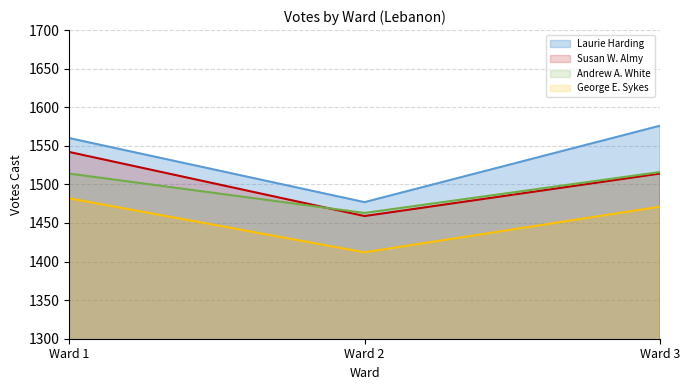

The value of Susan W. Almy at Ward 2 is 1459. True or false?

True